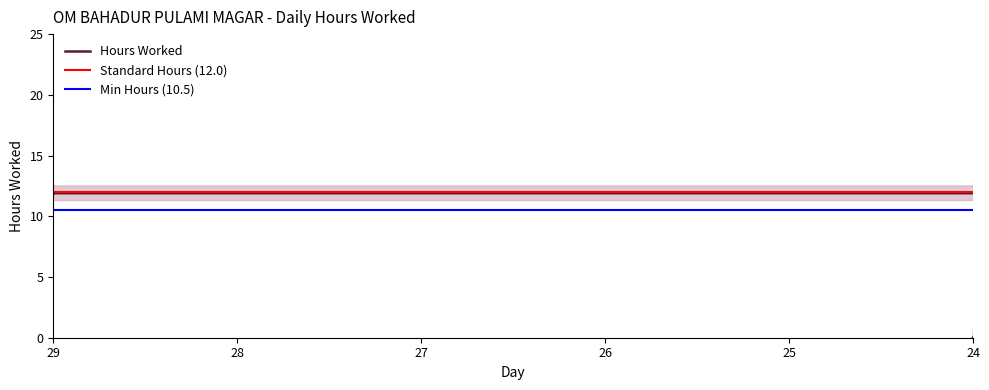

How many data points are above 11?

23